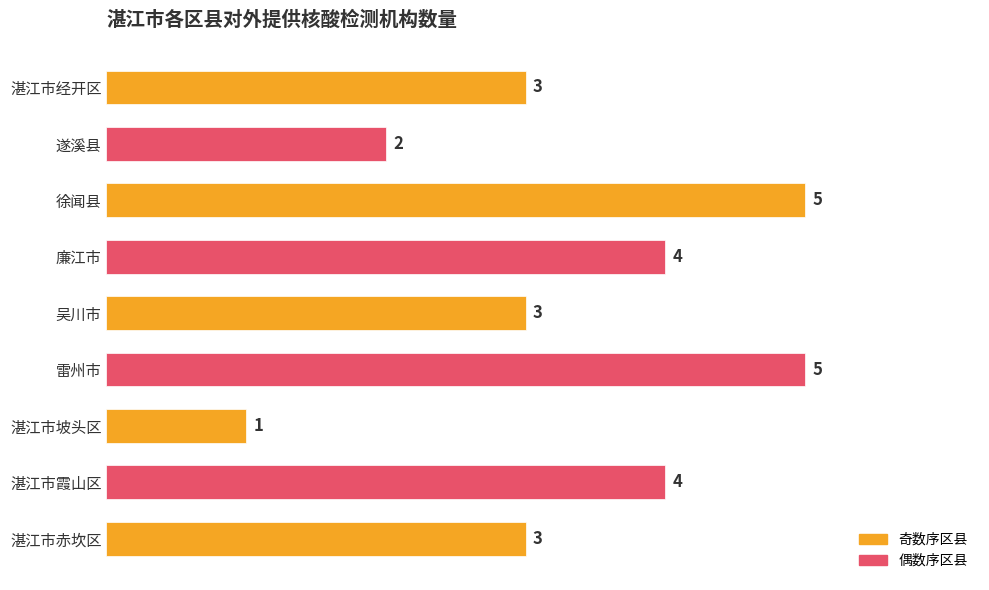

Reading bottom to top, transcribe all the data shown in this chart.

3	4	1	5	3	4	5	2	3